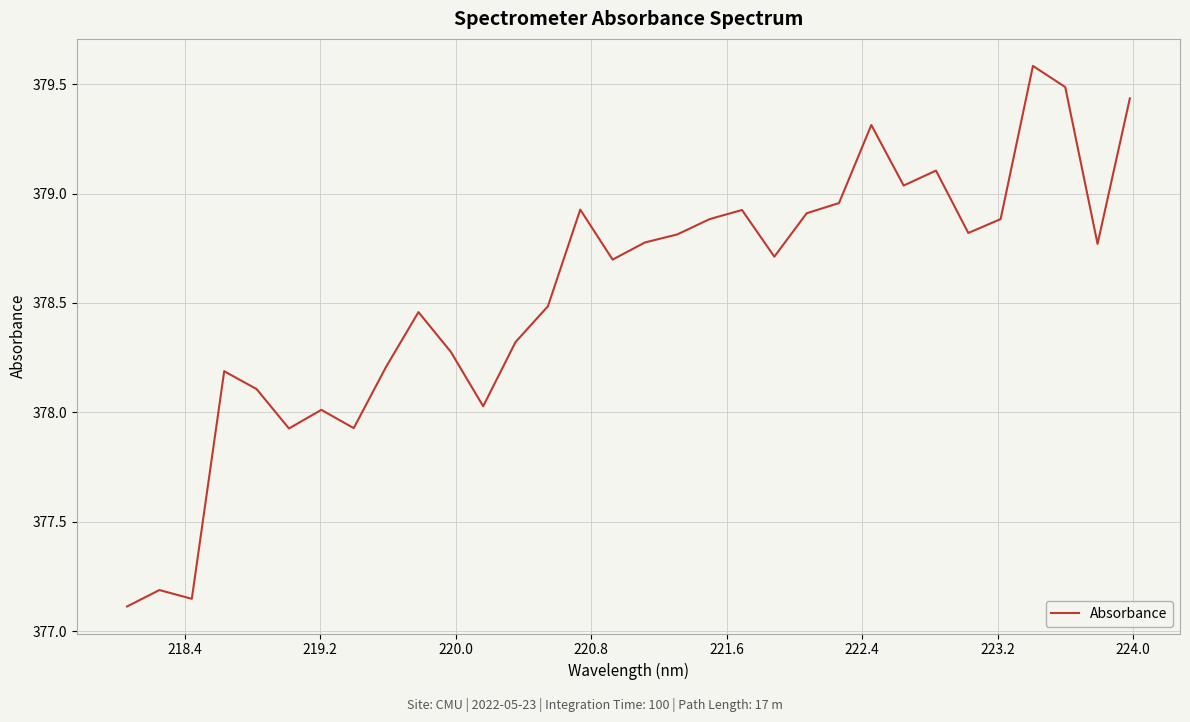

What is the maximum value shown in the chart?

379.6